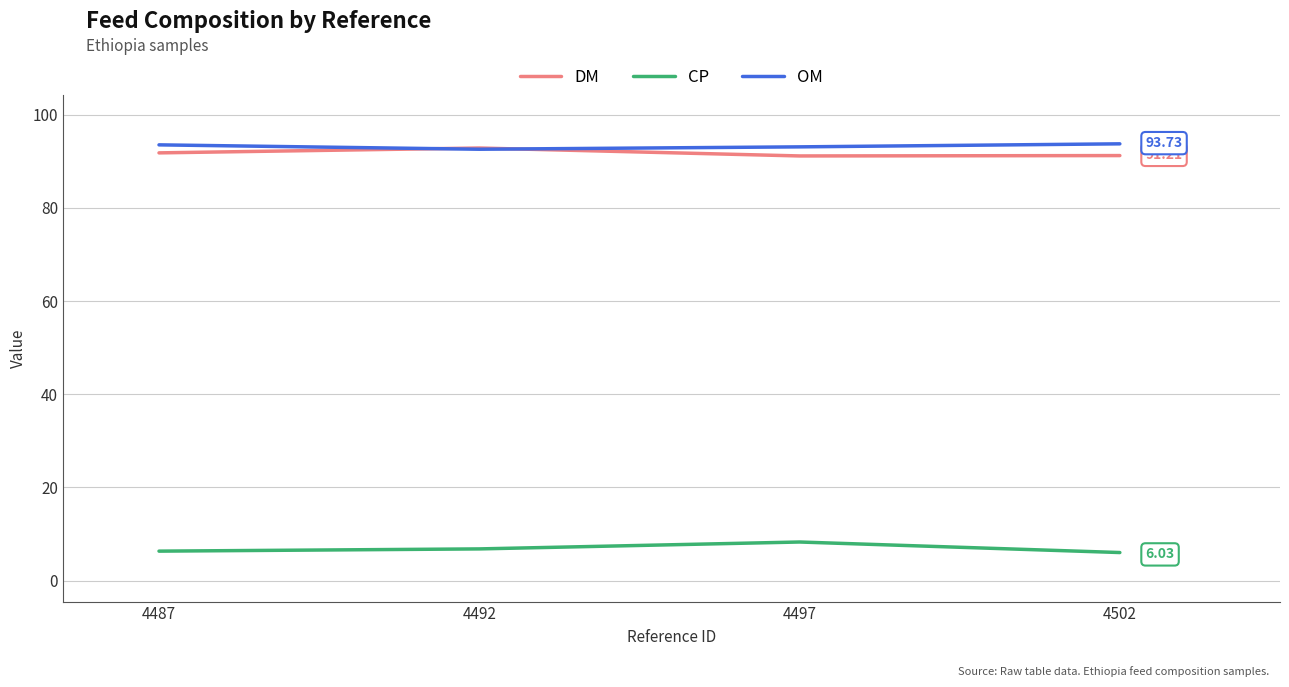

Is the value of CP at 4502 greater than the value of OM at 4497?

No